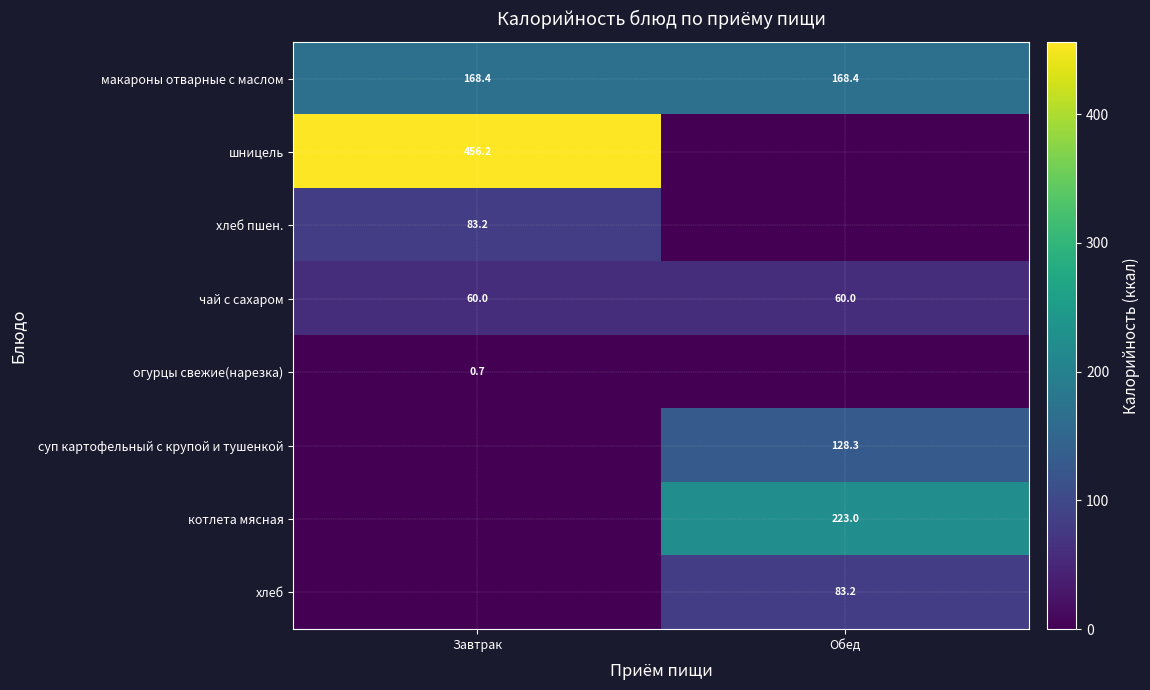

The суп картофельный с крупой и тушенкой series shows 186.5 at Обед. True or false?

False